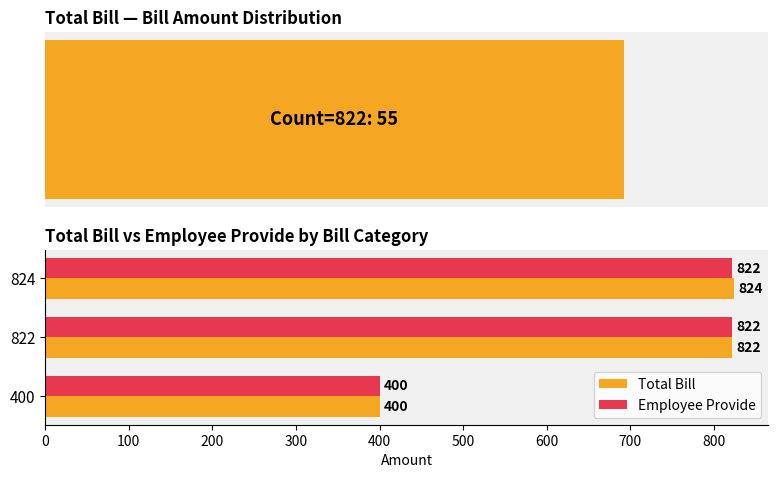

What is the value of the Total Bill bar at the 3rd from the left?

824